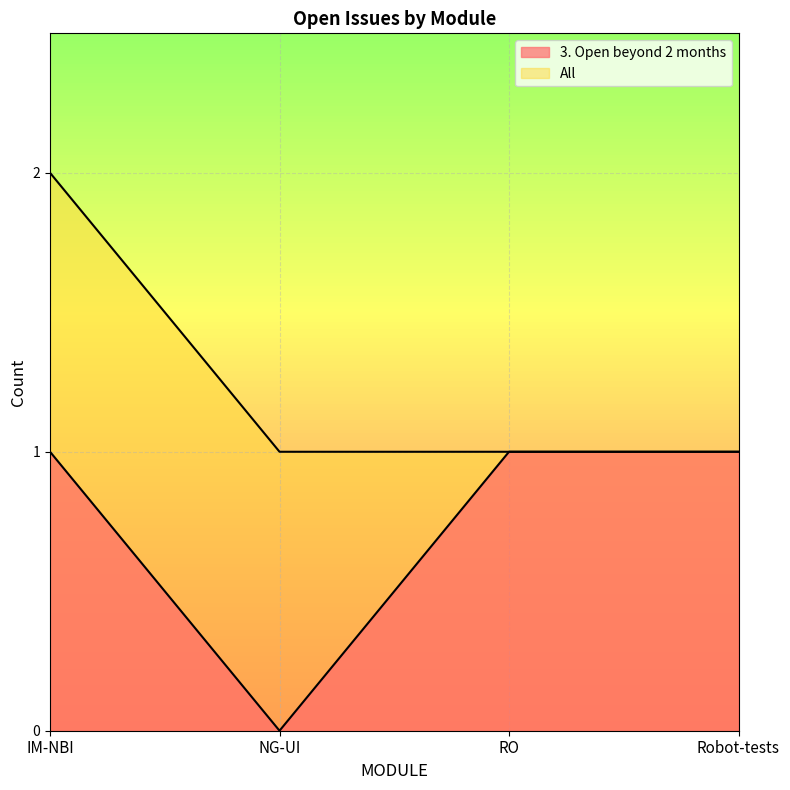

Reading left to right, transcribe all the data shown in this chart.

3. Open beyond 2 months: IM-NBI=1	NG-UI=0	RO=1	Robot-tests=1
All: IM-NBI=2	NG-UI=1	RO=1	Robot-tests=1